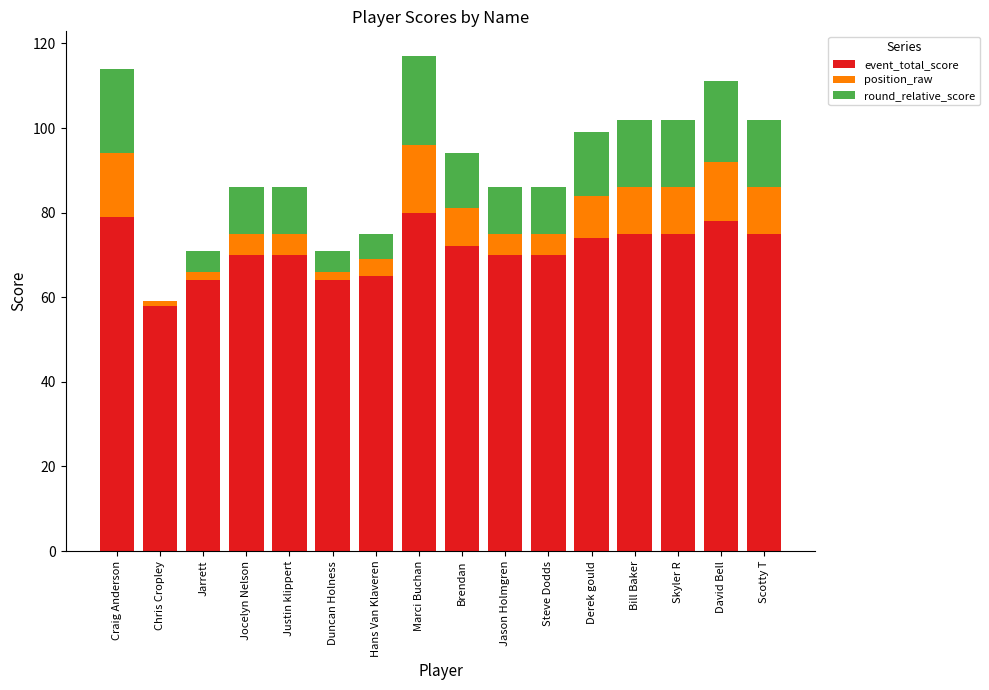

True or false: event_total_score has a value of 70 at Justin klippert.

True